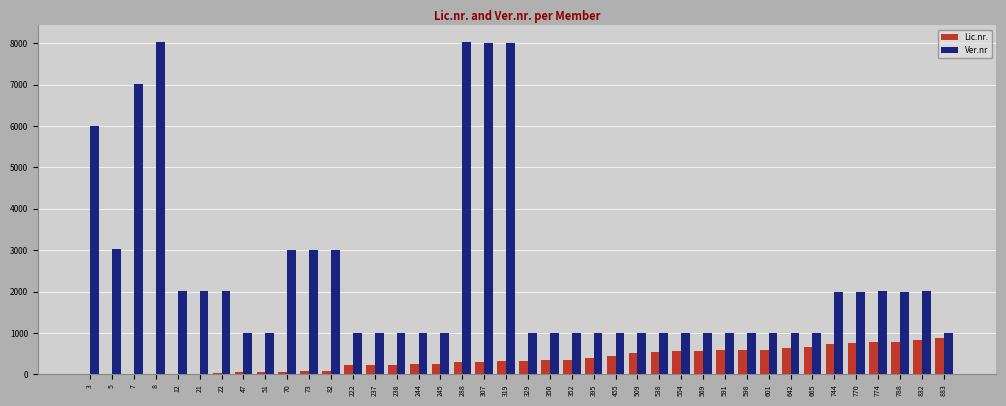

Between 3 and 883, which series saw the biggest shift?

Ver.nr